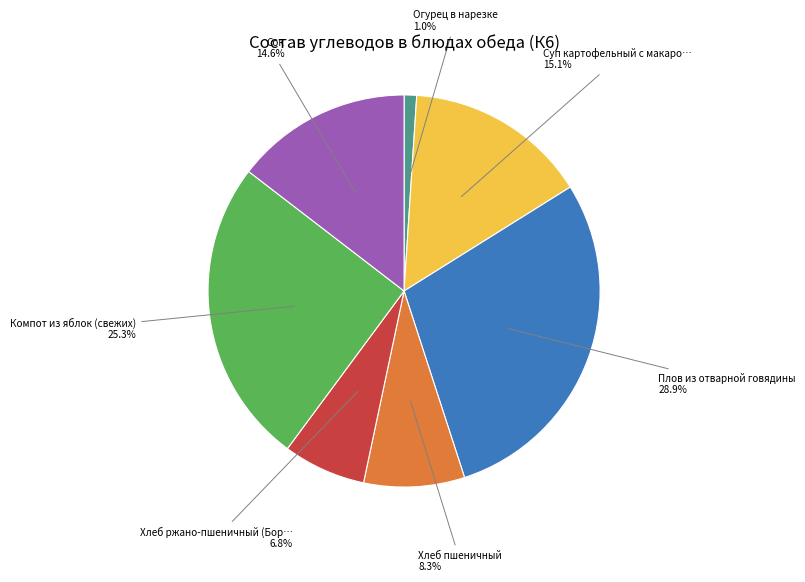

Does any single category account for the majority?

No